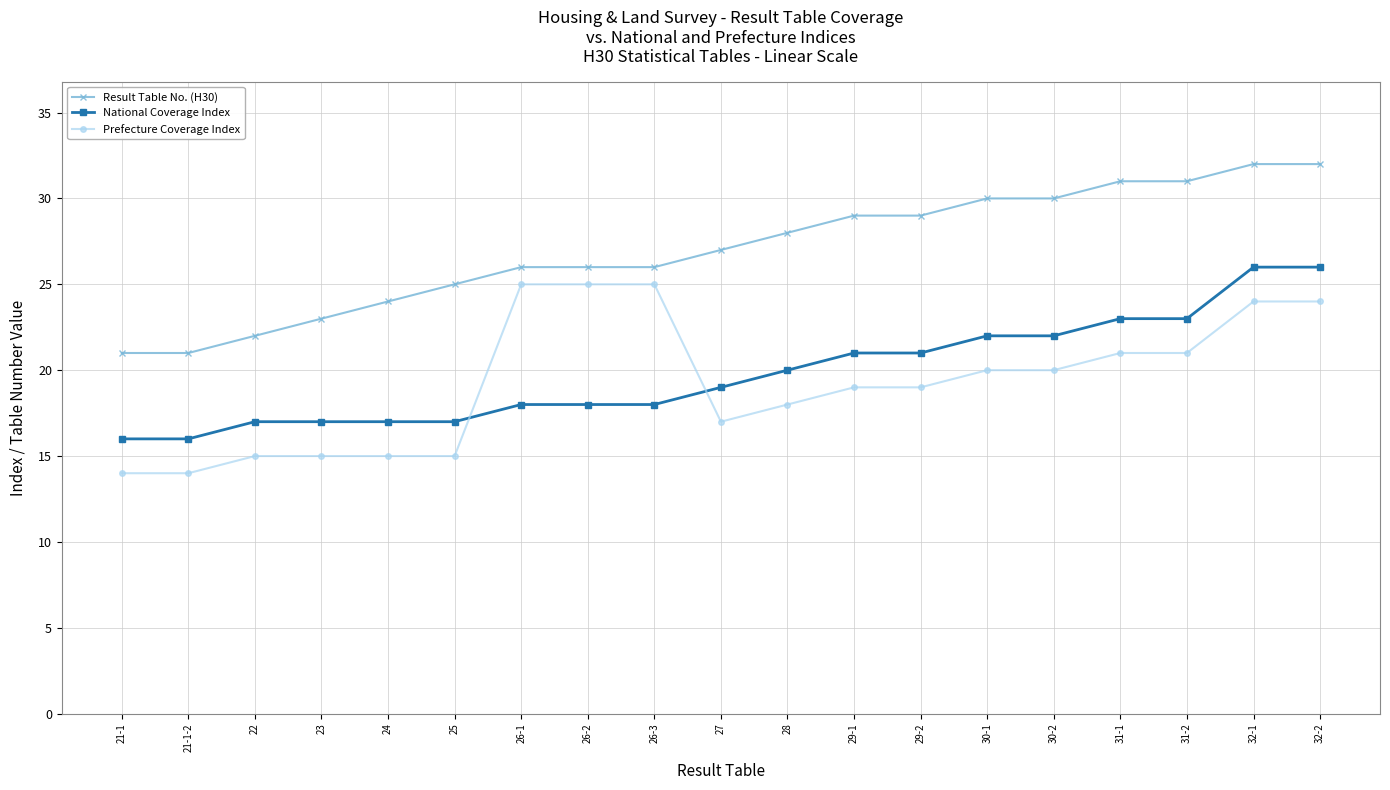

At how many categories does at least one series exceed 14?

19